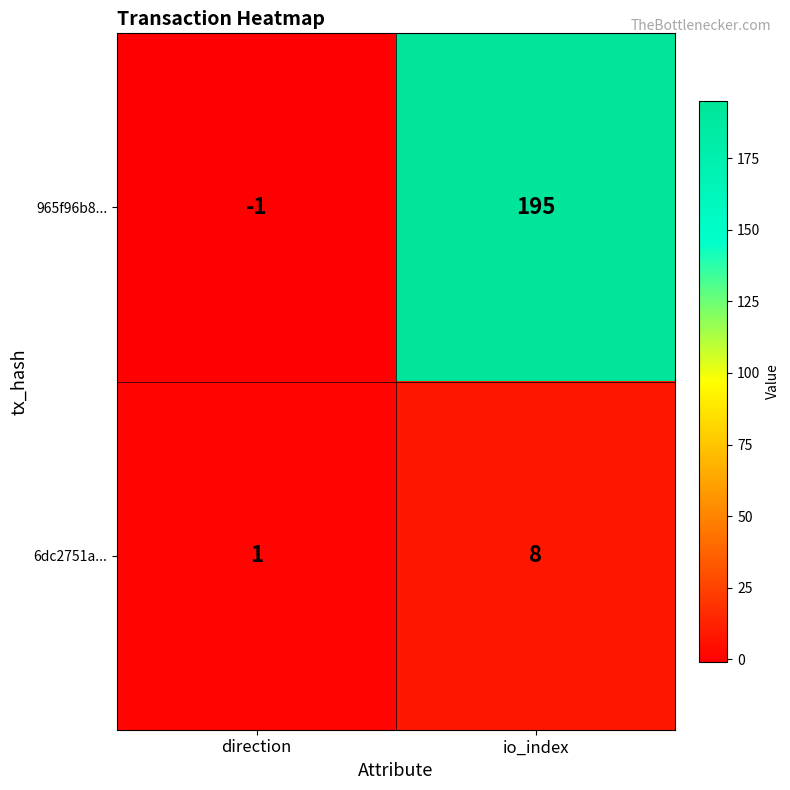

What is the difference between the highest and lowest values at direction?

2